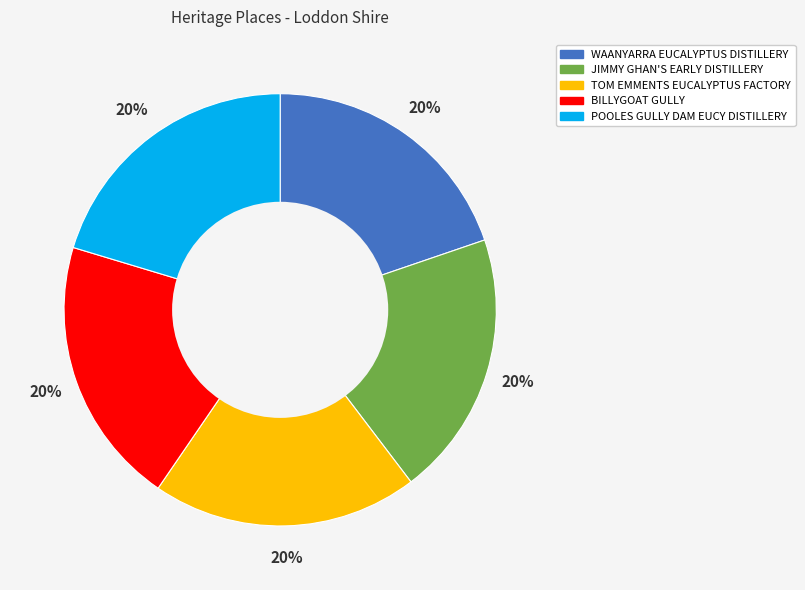

Does JIMMY GHAN'S EARLY DISTILLERY represent more than half of the total?

No